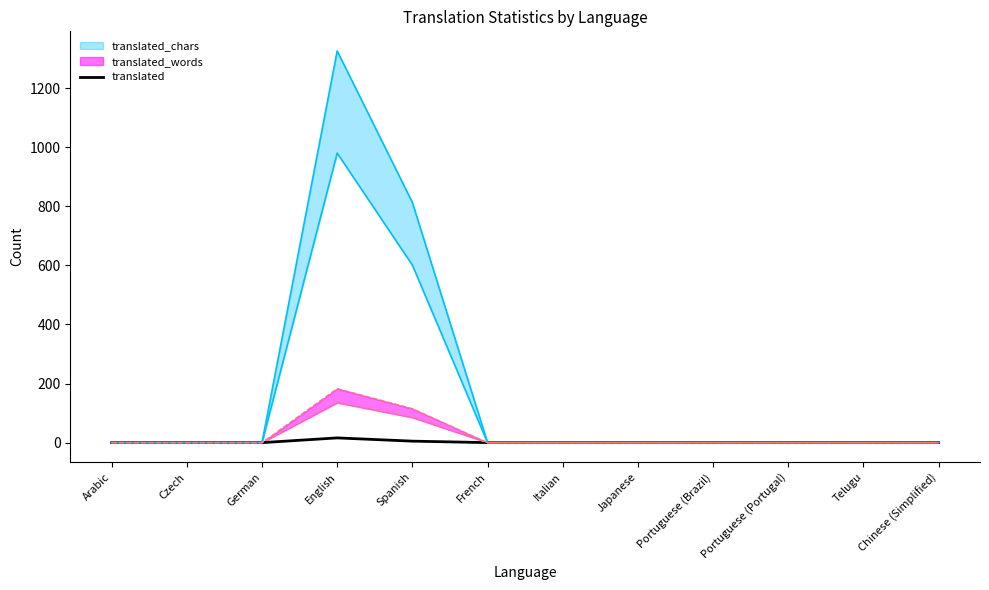

Where is the data nearest to the value 8?

Spanish